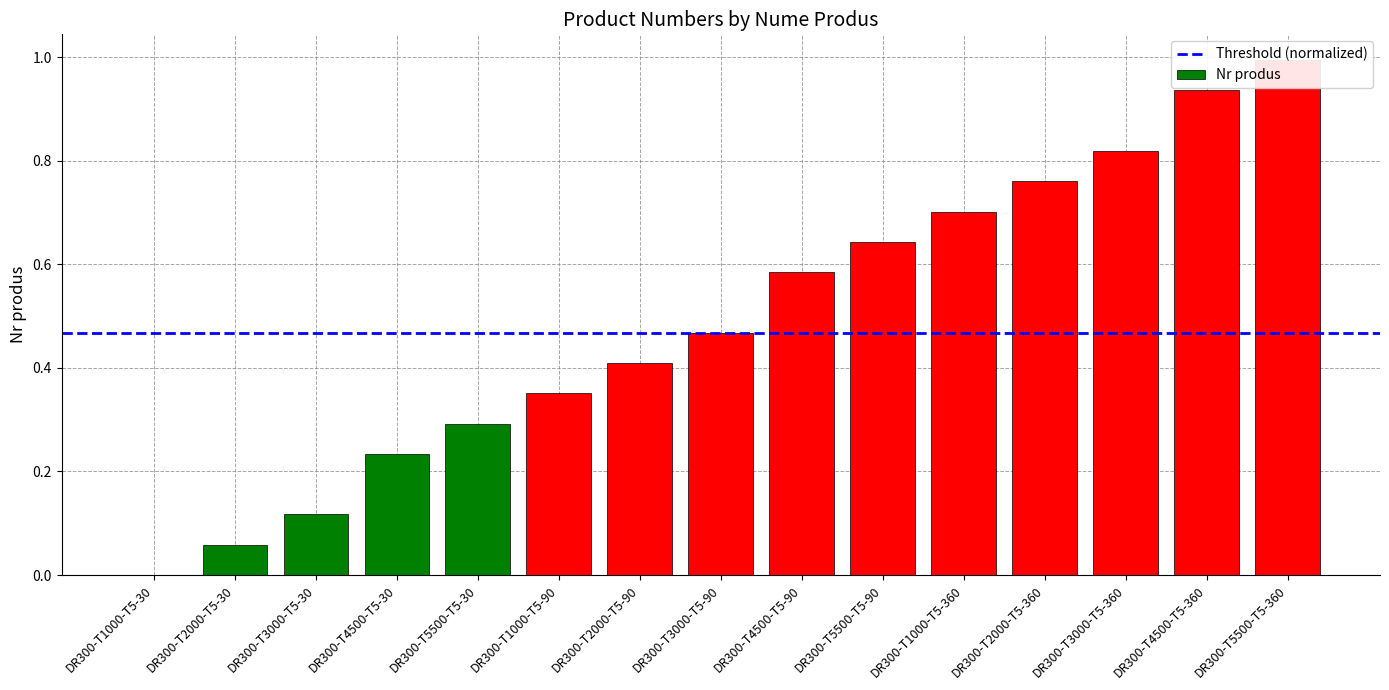

What is the change in value from DR300-T2000-T5-90 to DR300-T1000-T5-360?

+0.3